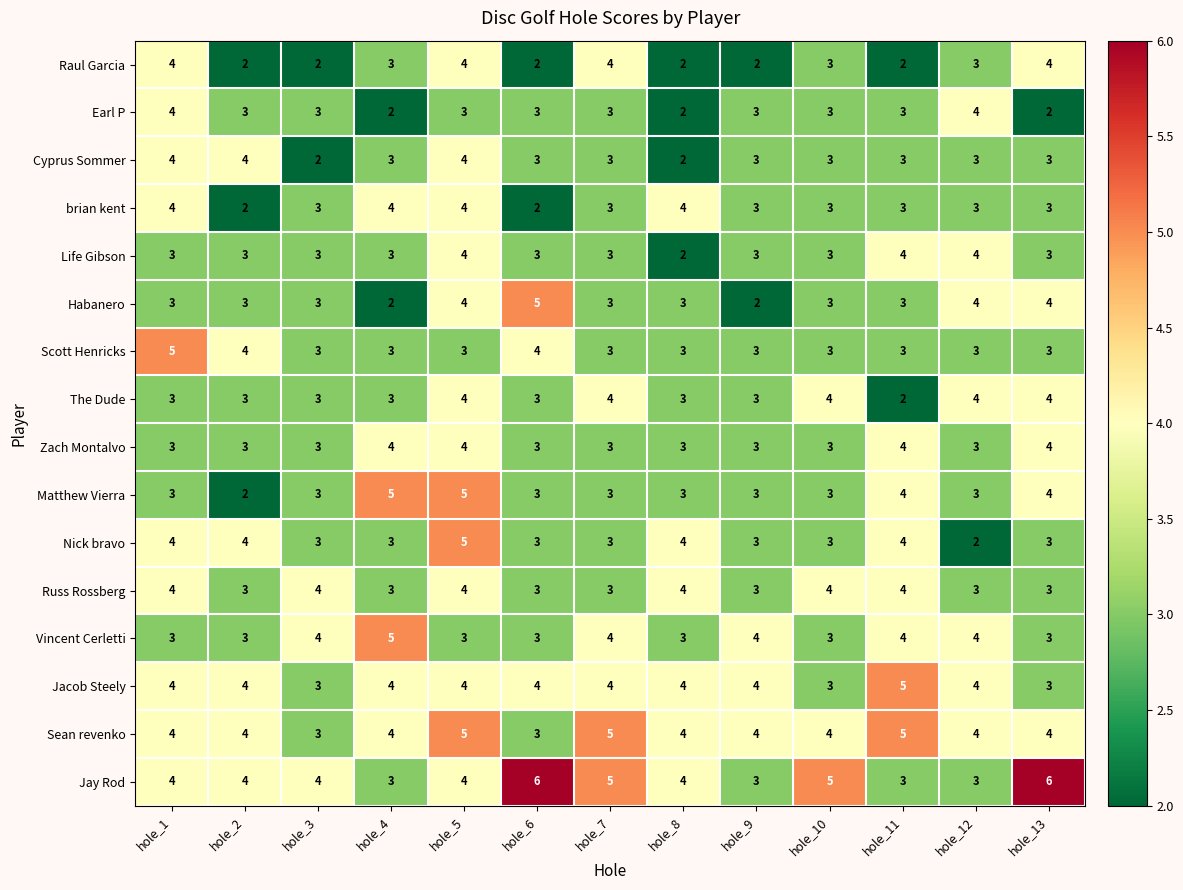

What is the difference between the highest and lowest values at hole_8?

2